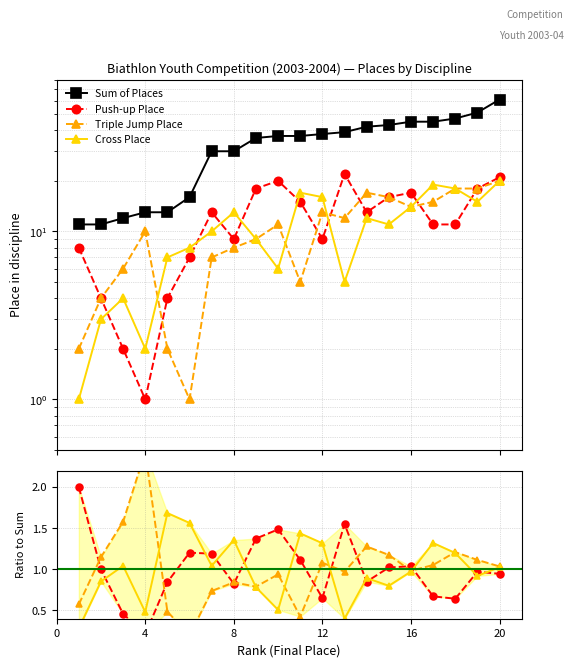

How many distinct data groups are displayed?

4